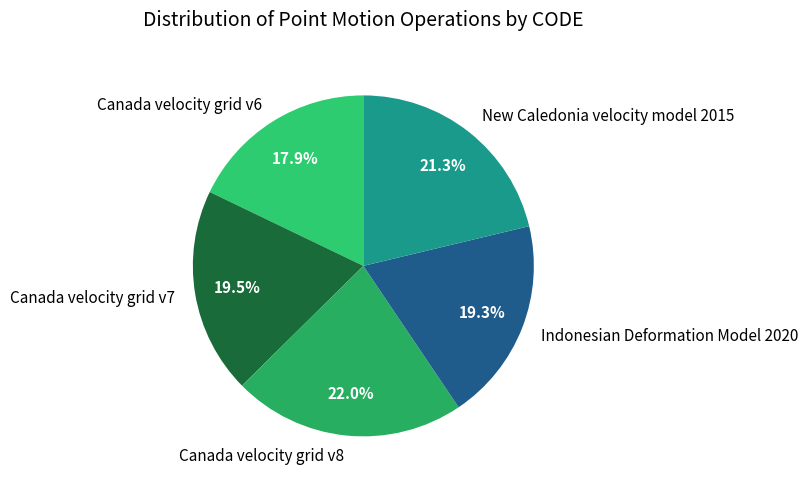

To the nearest percent, what is the combined percentage of Canada velocity grid v7 and Canada velocity grid v8?

42%